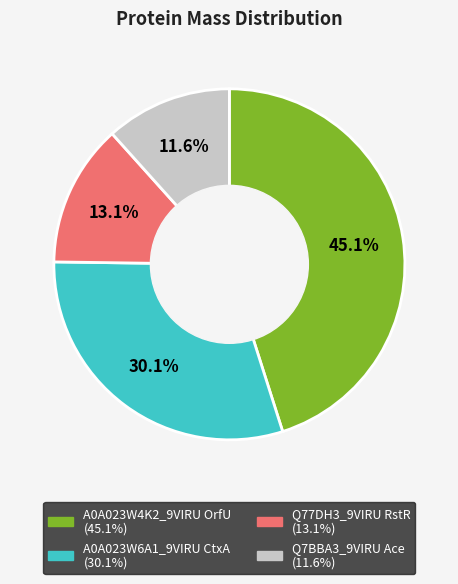

The Q77DH3_9VIRU RstR slice represents 13% of the pie. True or false?

True